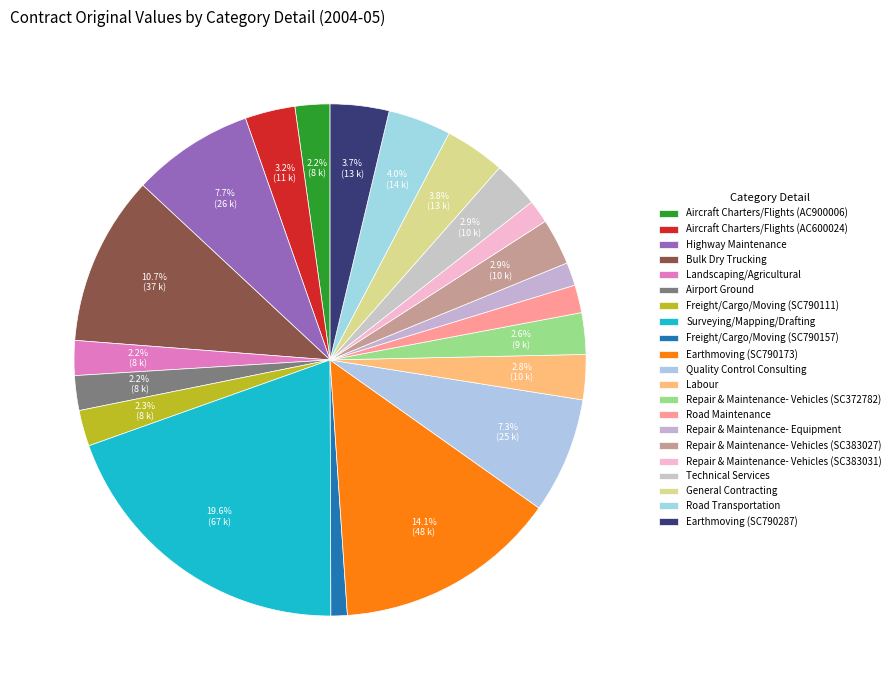

Does Road Transportation represent more than half of the total?

No